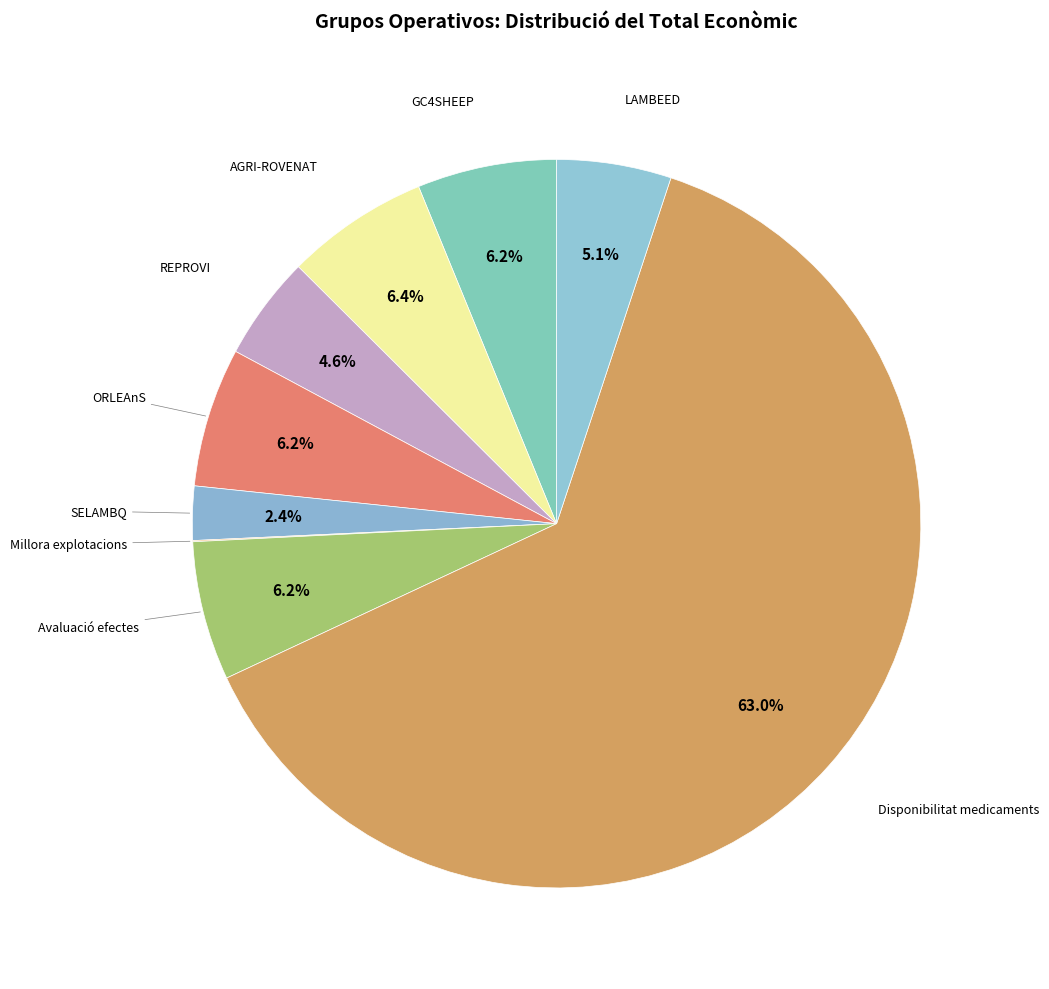

Which category accounts for the majority?

Disponibilitat medicaments